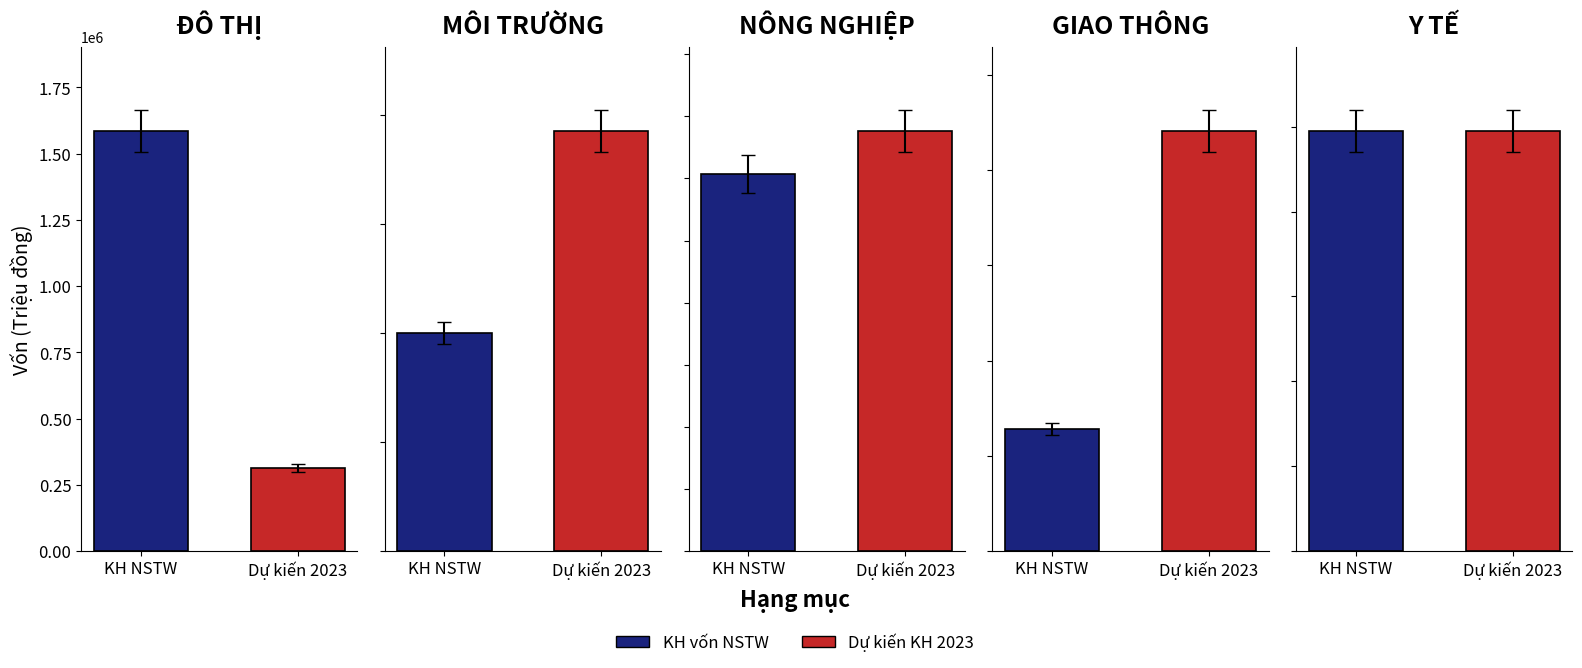

Is it true that ĐÔ THỊ equals 314206 at Dự kiến 2023?

True